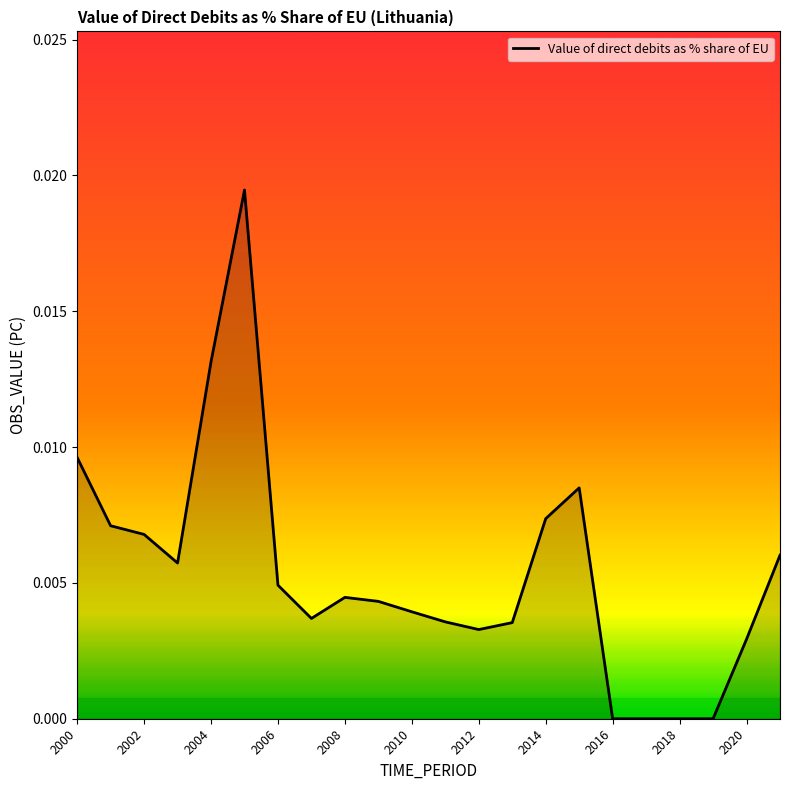

List the labels in order of value, smallest first.

2016, 2017, 2018, 2019, 2020, 2012, 2013, 2011, 2007, 2010, 2009, 2008, 2006, 2003, 2021, 2002, 2001, 2014, 2015, 2000, 2004, 2005